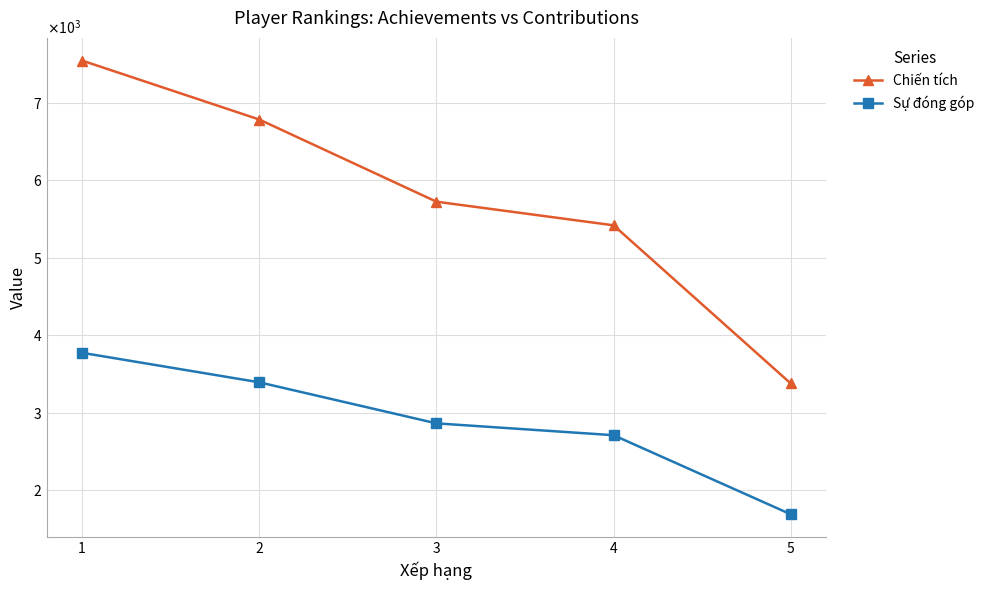

Where does the Sự đóng góp series first go above 2862?

1